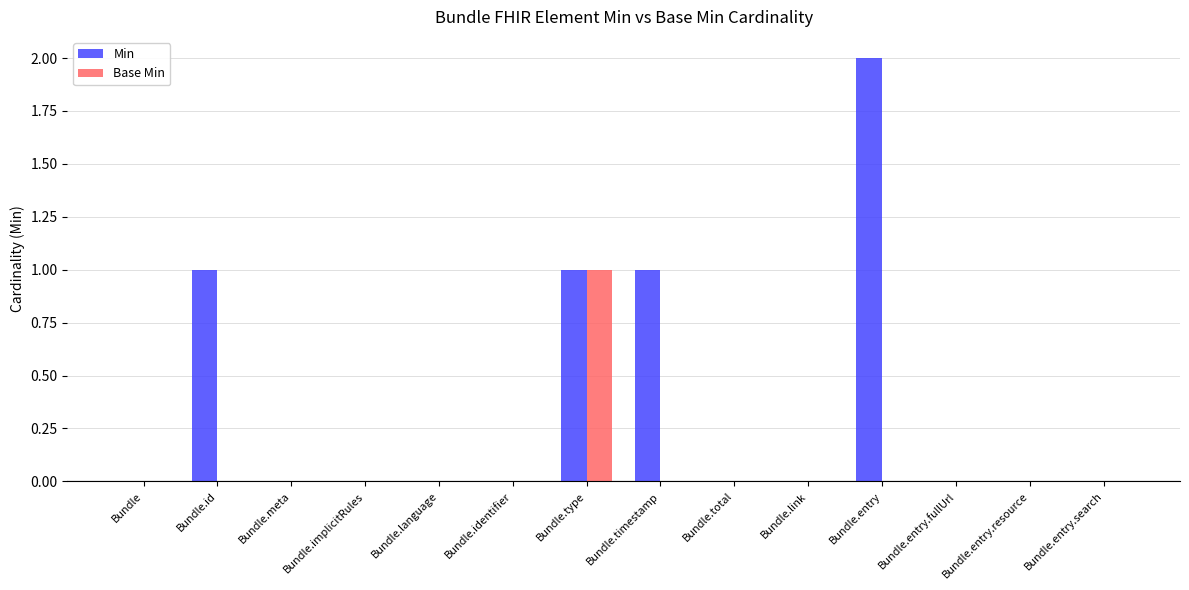

Which series has the largest total across all categories?

Min